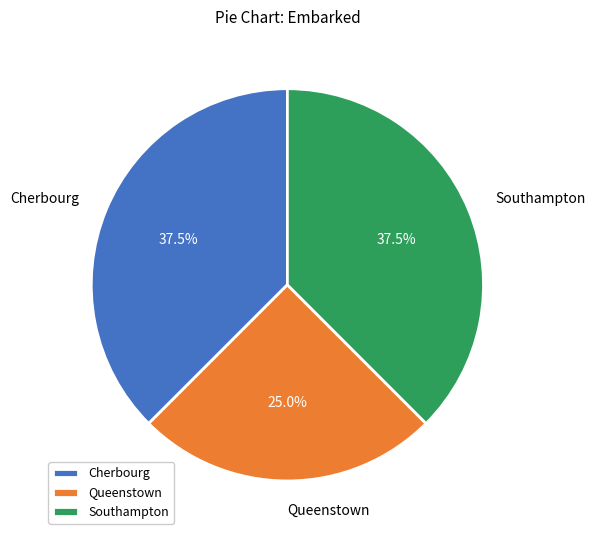

Does Queenstown account for over 50% of the chart?

No